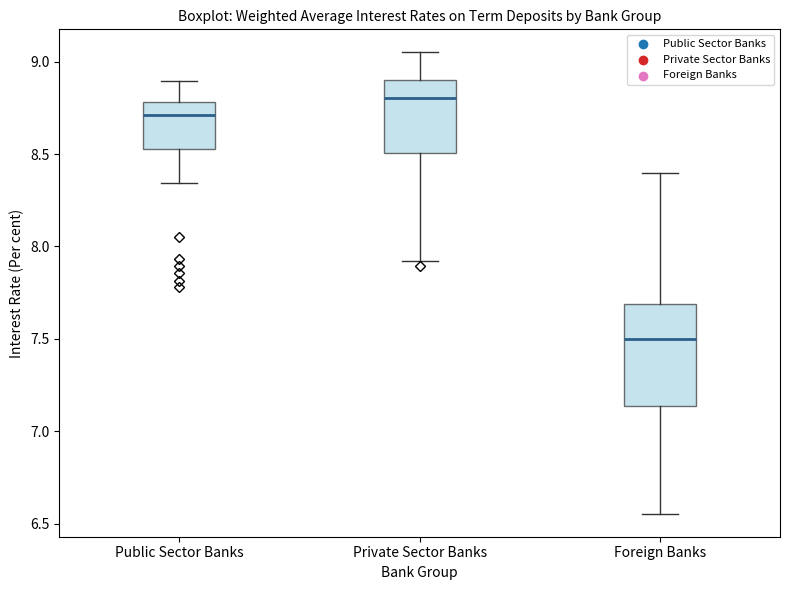

Which box has the lowest median line?

Foreign Banks